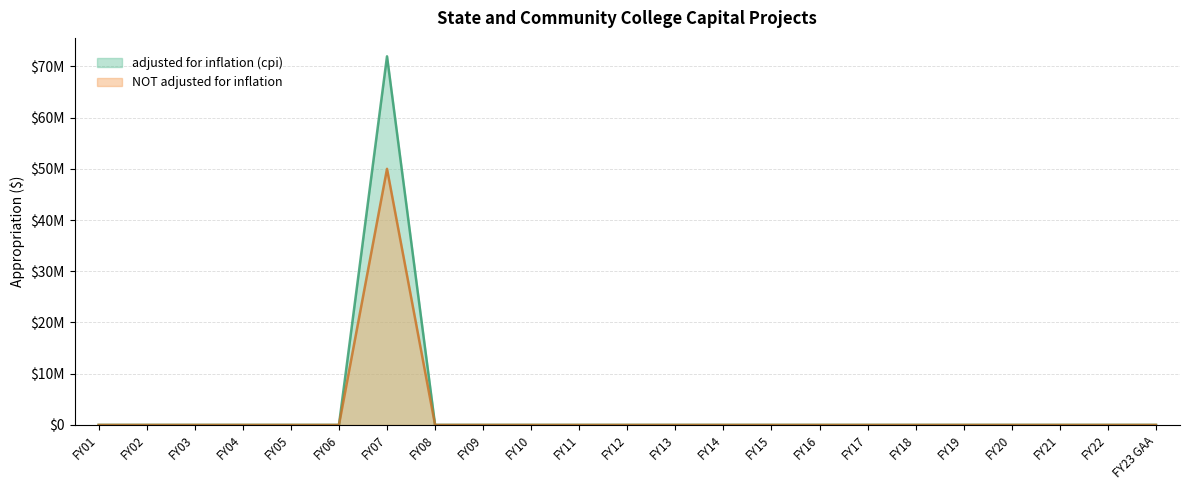

True or false: adjusted for inflation (cpi) and NOT adjusted for inflation cross at least once.

False